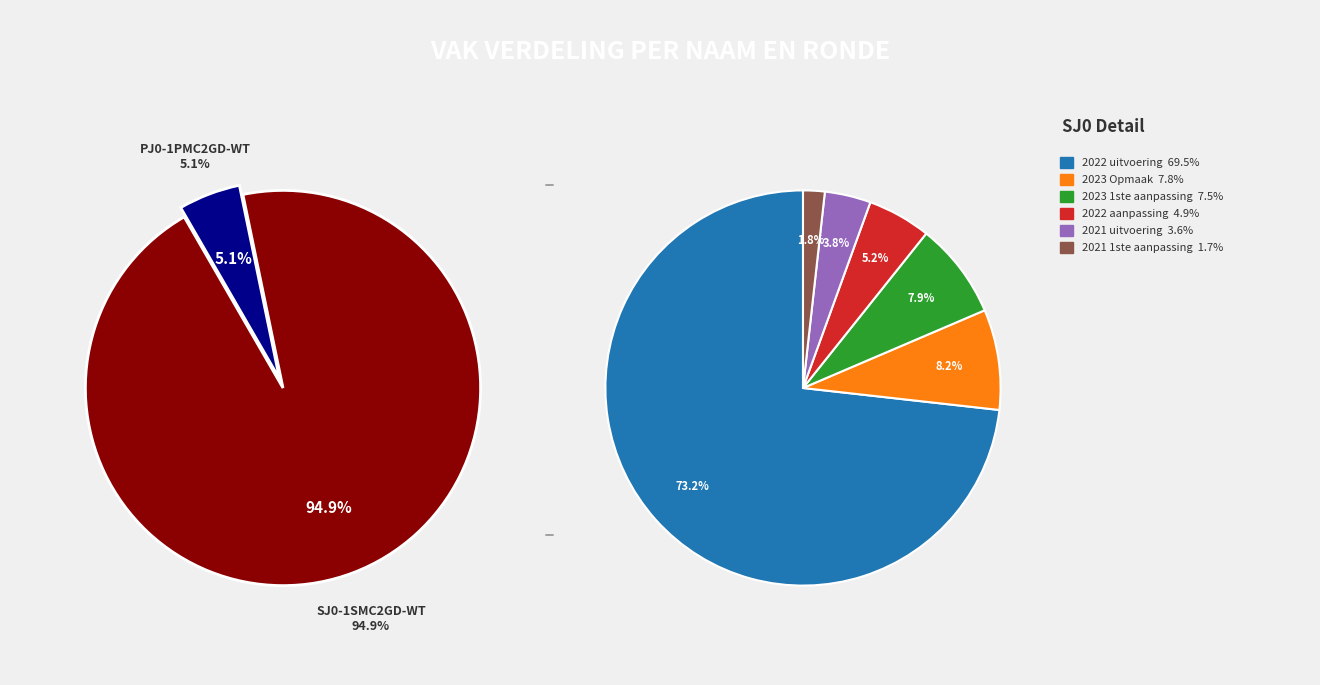

Do 2022 uitvoering and 2022 aanpassing together represent more than half of the pie?

Yes